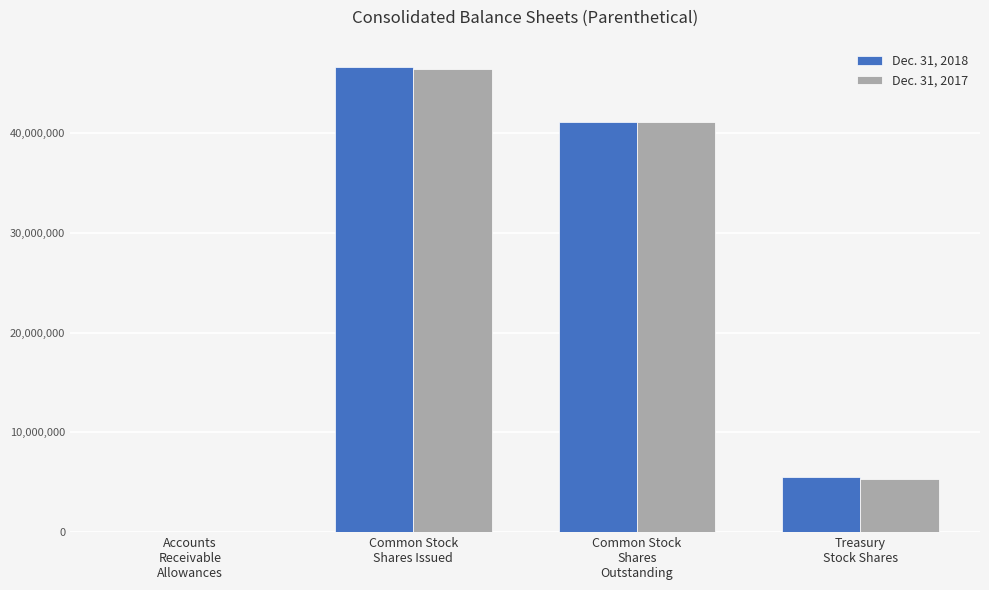

Is the value of Dec. 31, 2018 at Accounts
Receivable
Allowances greater than the value of Dec. 31, 2017 at Treasury
Stock Shares?

No